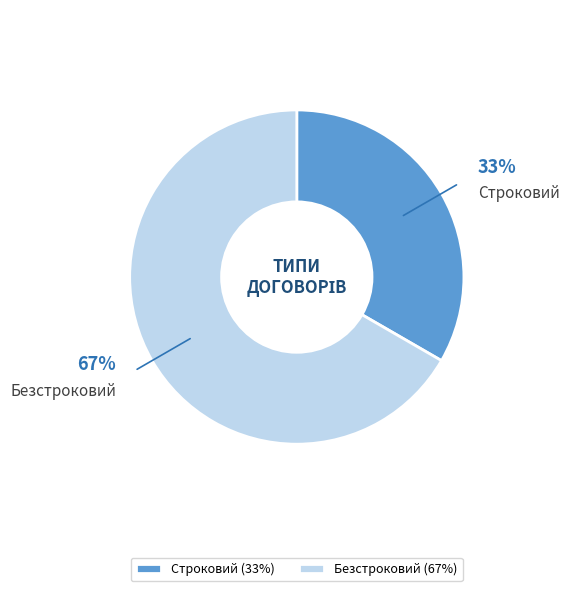

Does Строковий represent more than half of the total?

No